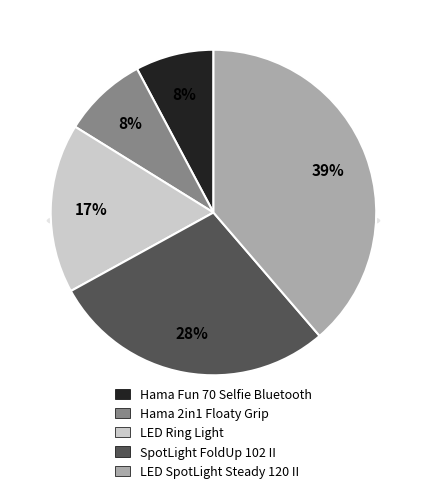

True or false: SpotLight FoldUp 102 II accounts for 22% of the total.

False